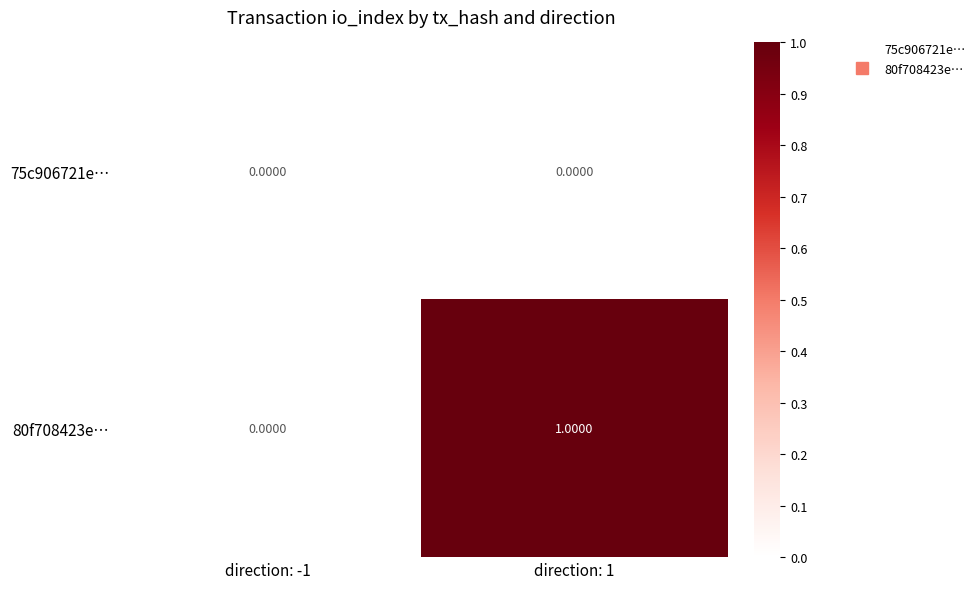

Which series changed the most between direction: -1 and direction: 1?

80f708423e…